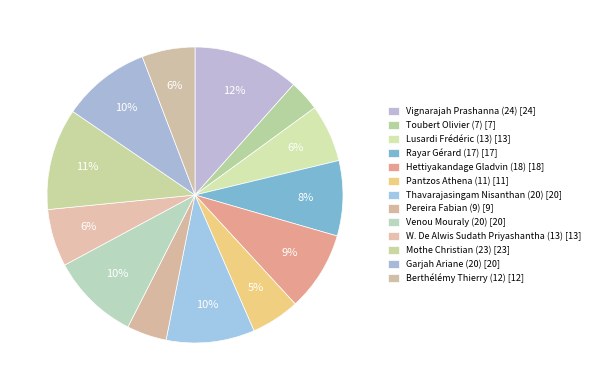

Count the number of slices in the pie.

13